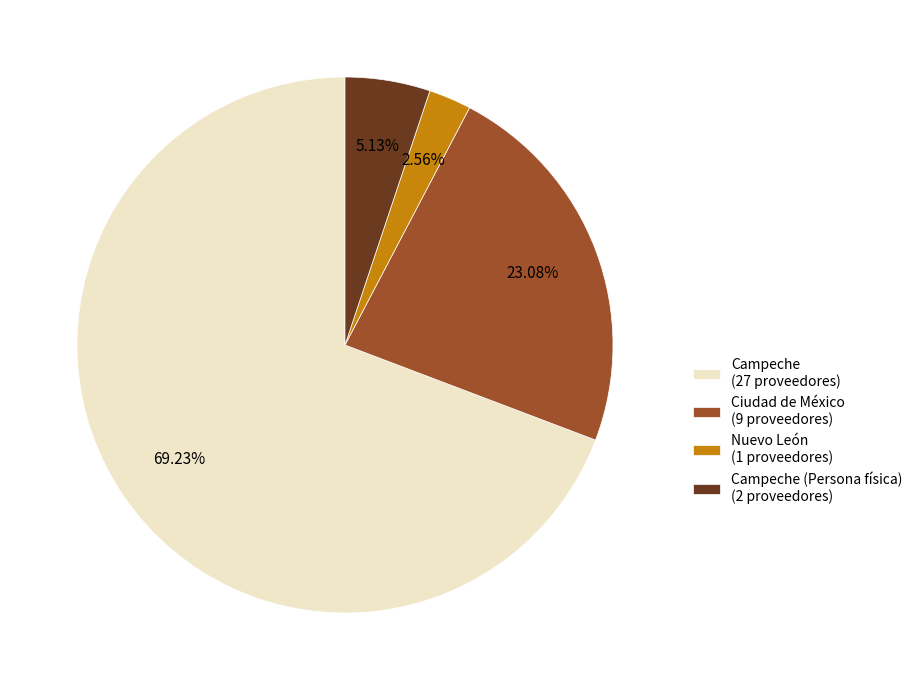

What is the smallest slice in the pie chart?

Nuevo León (1 proveedores)